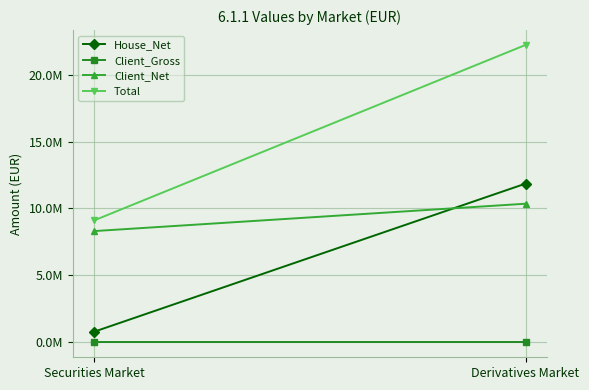

What is the label of the 1st point from the left?

Securities Market